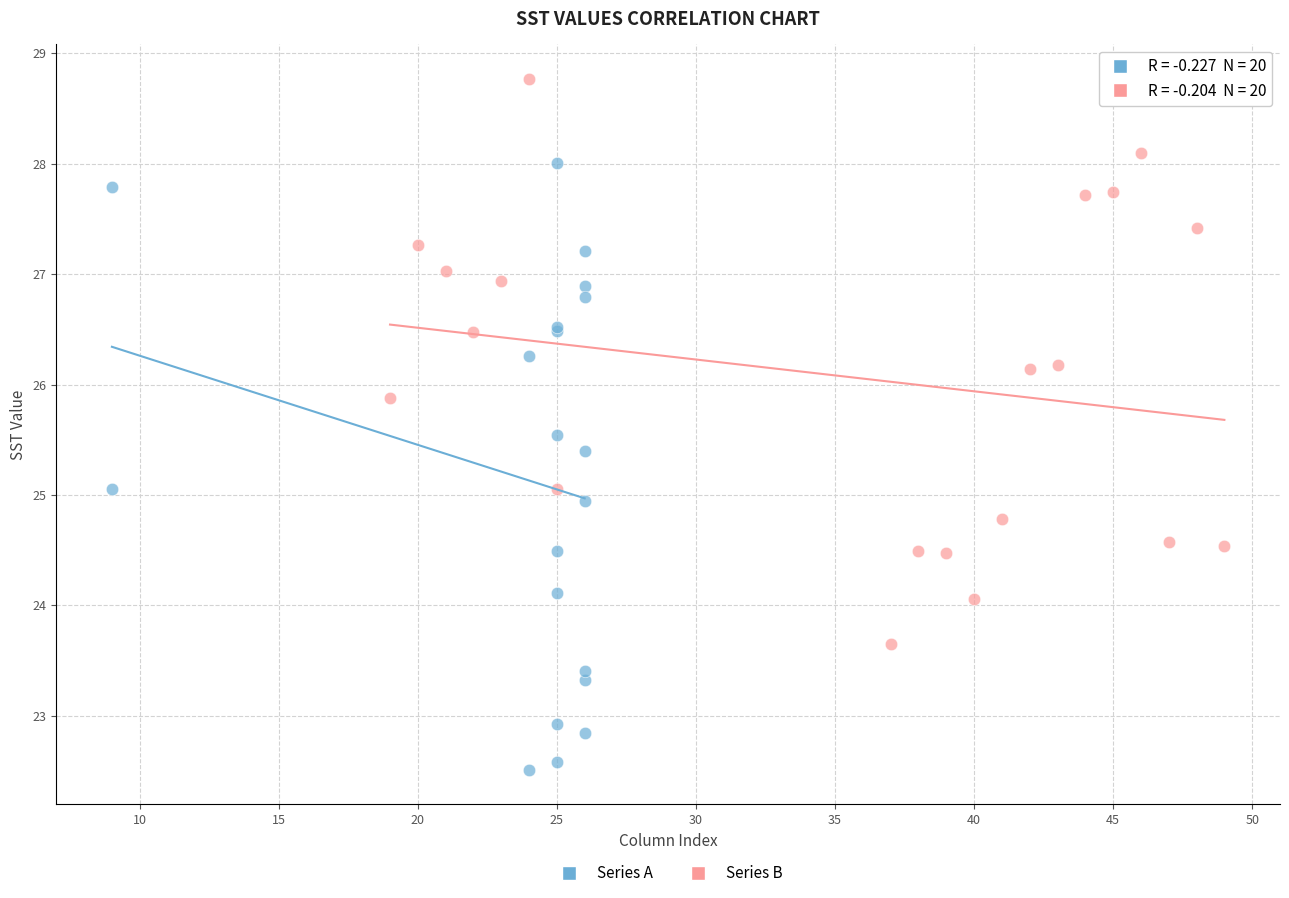

Which series reaches the minimum Y coordinate?

Series A